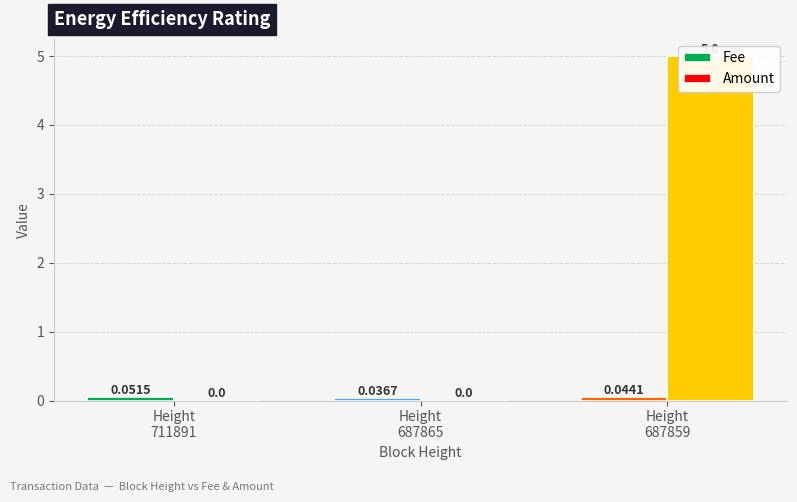

True or false: Fee has a value of 0.0 at 687865.

True